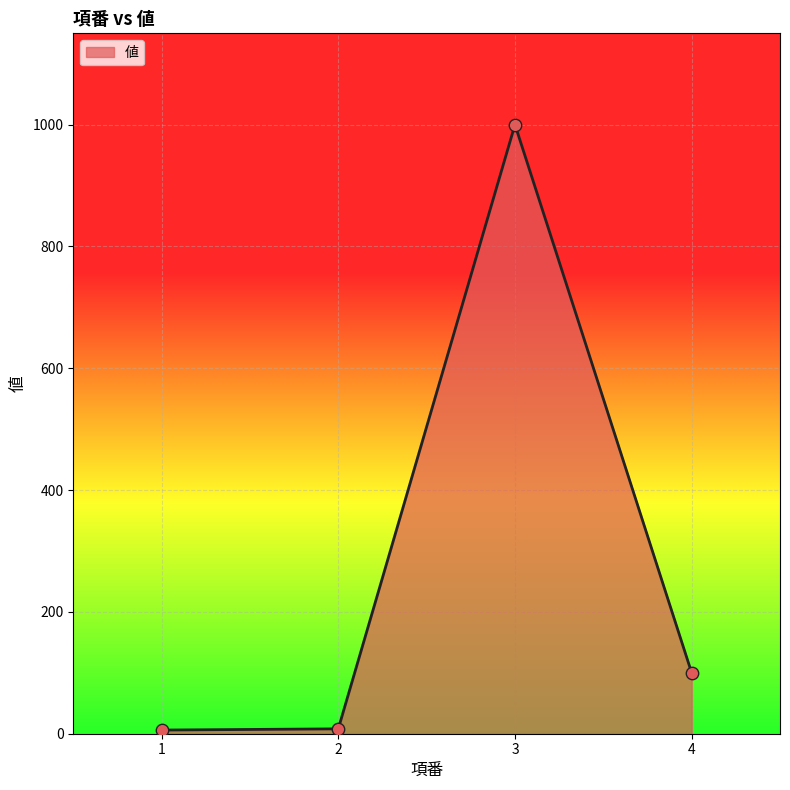

Approximately how many times larger is the value at 4 compared to 2?

12.5